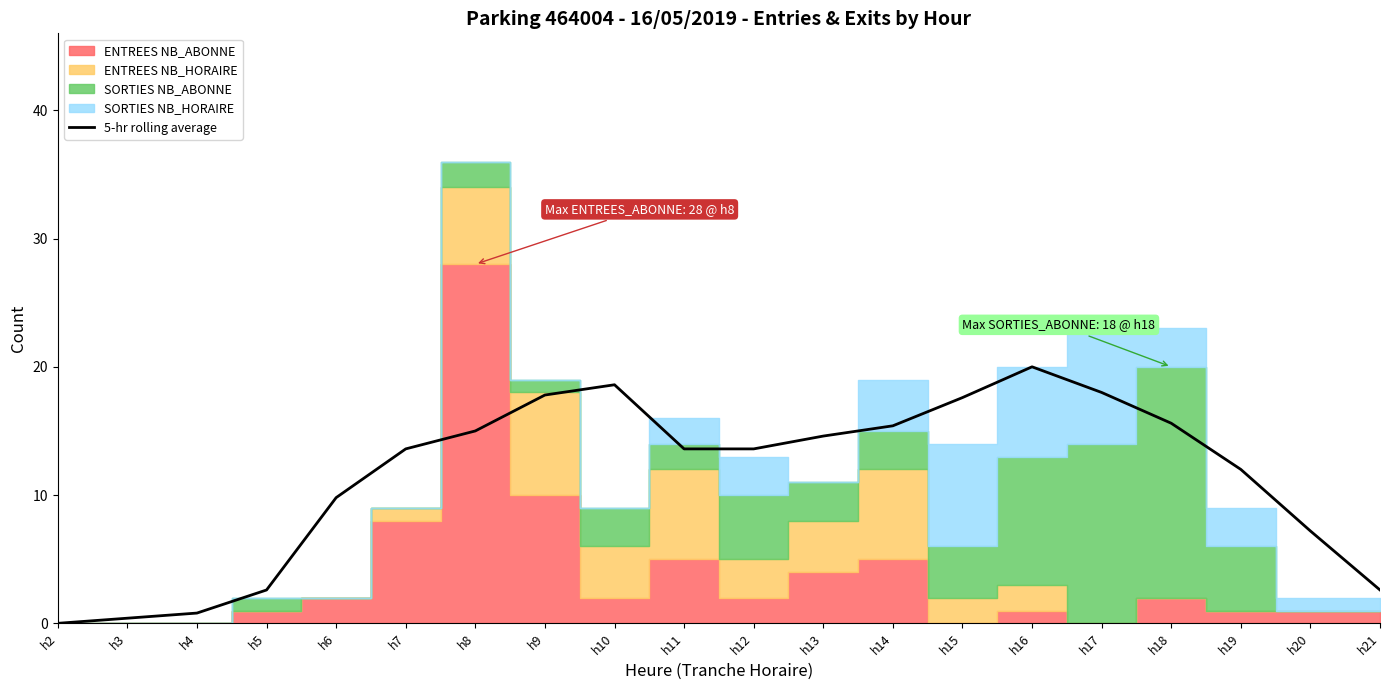

Where does the data first go above 13?

h7